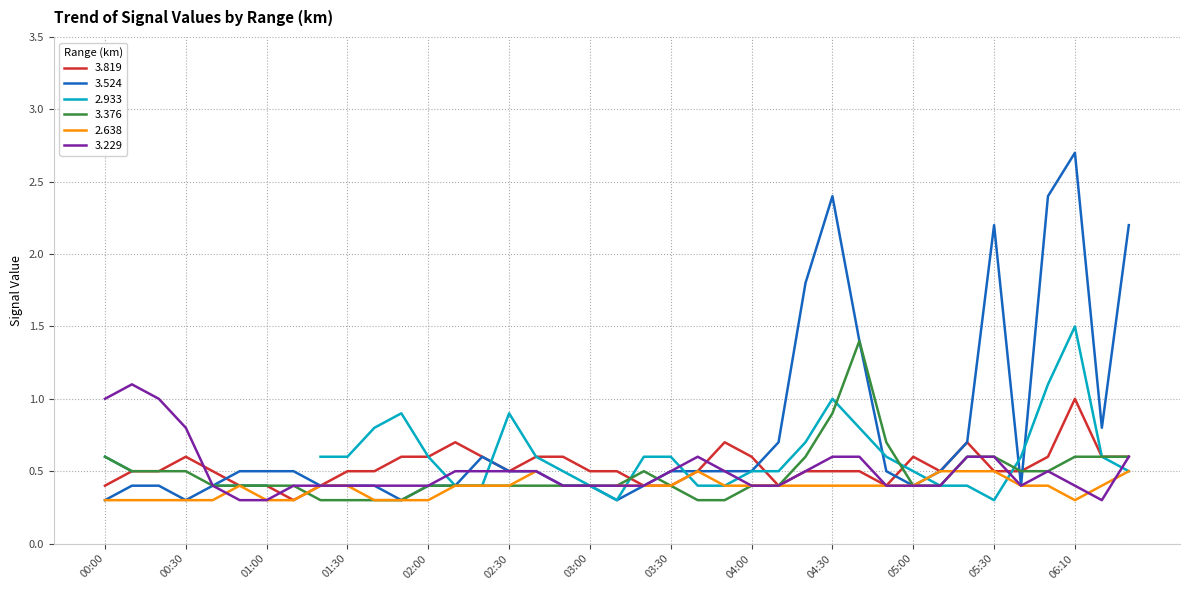

True or false: 3.524 has a value of 0.1 at 00:30.

False